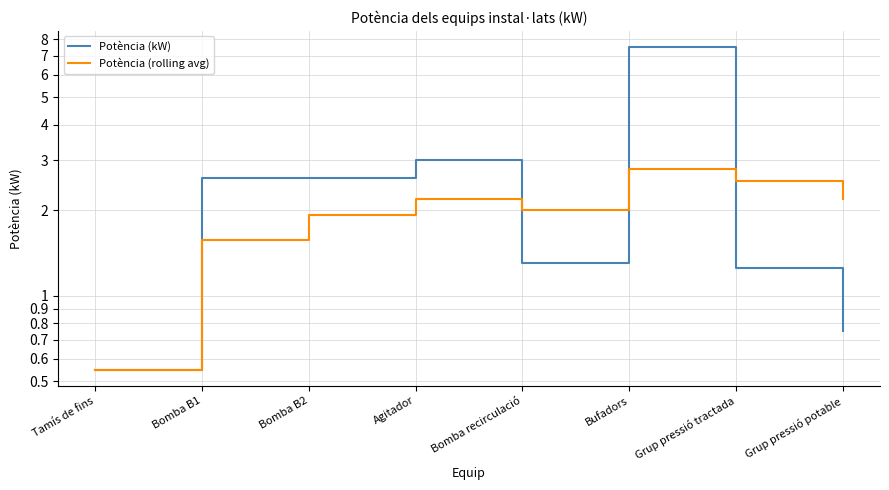

What is the difference between the highest and lowest values at Bomba B2?

0.7